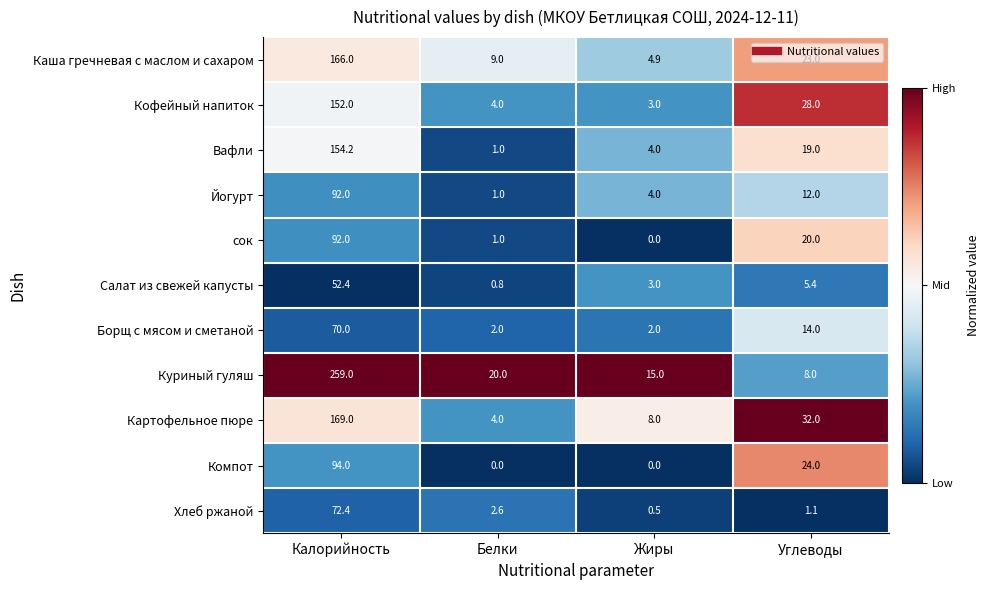

Rank the categories by Куриный гуляш value from highest to lowest.

Калорийность, Белки, Жиры, Углеводы